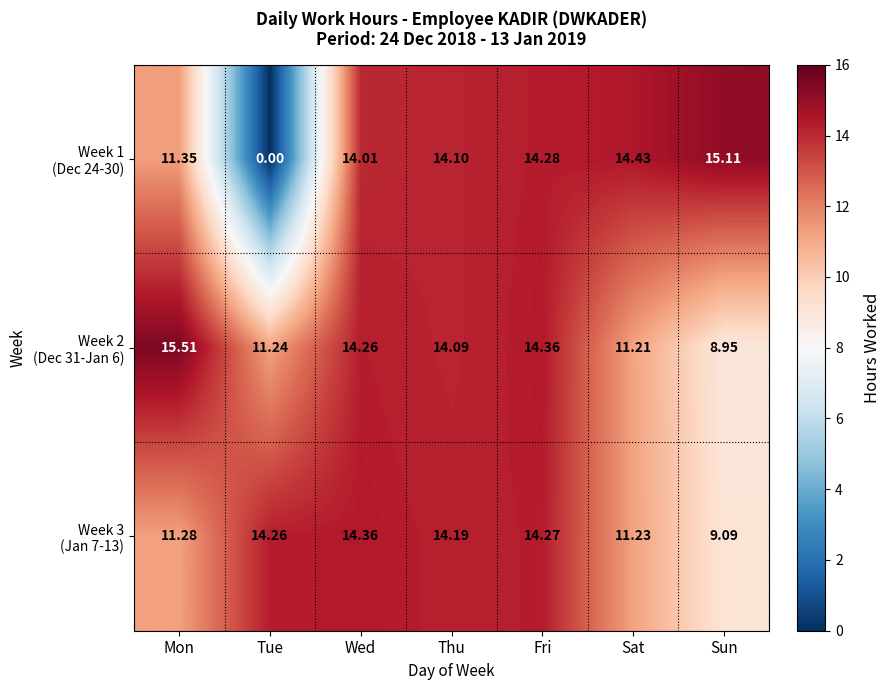

At which category is the sum across all series the highest?

Fri